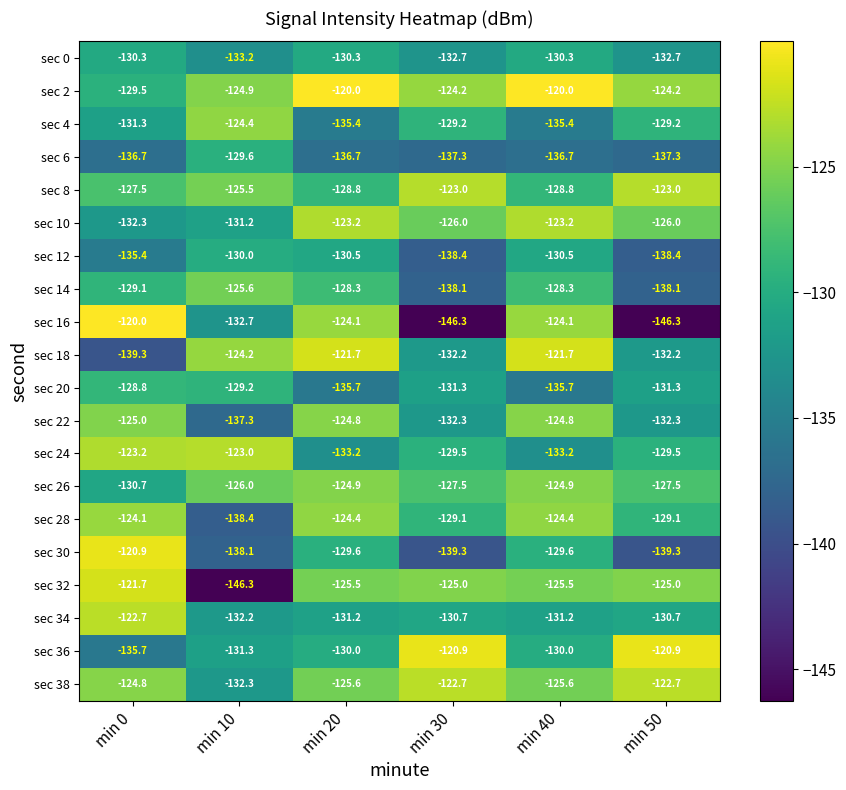

The sec 18 series shows -121.7 at min 20. True or false?

True